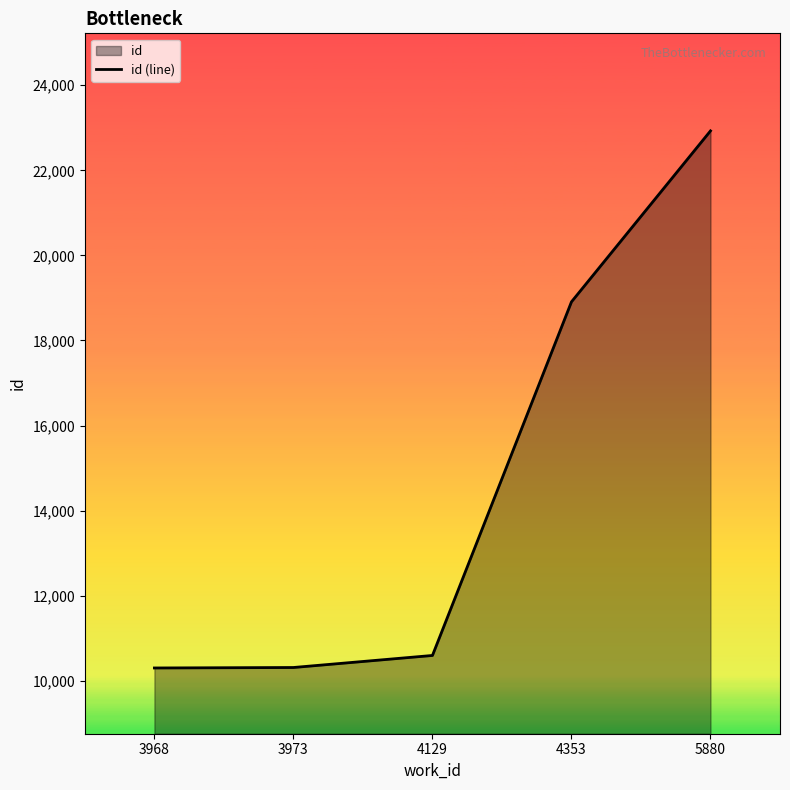

What is the difference between the maximum and second lowest values?

12613